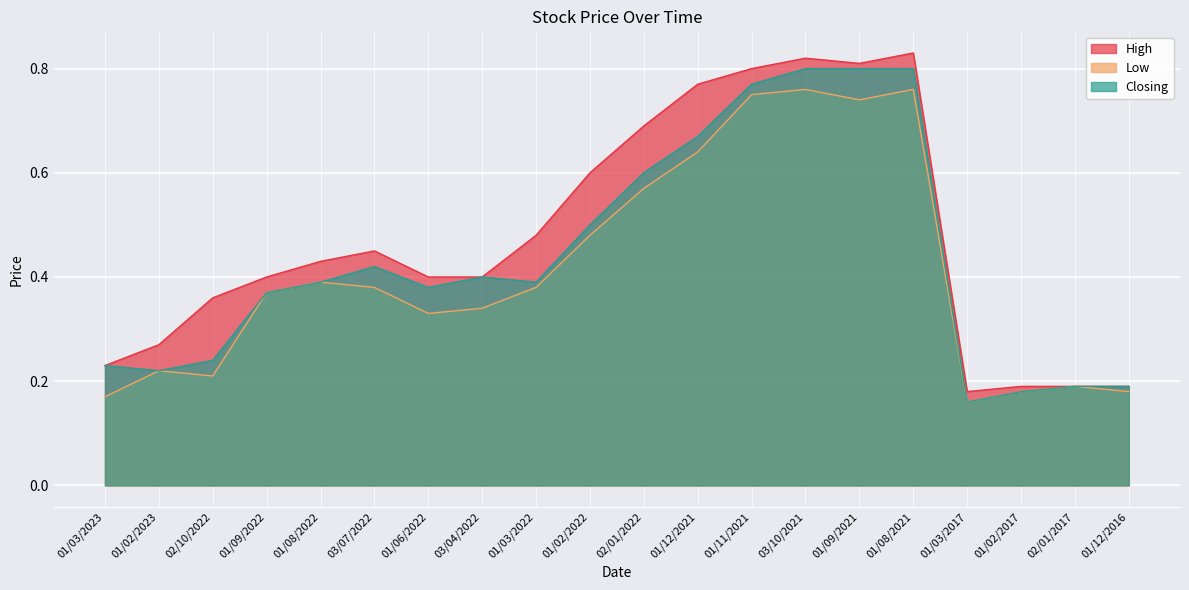

Which label corresponds to the smallest value in the chart?

01/03/2017